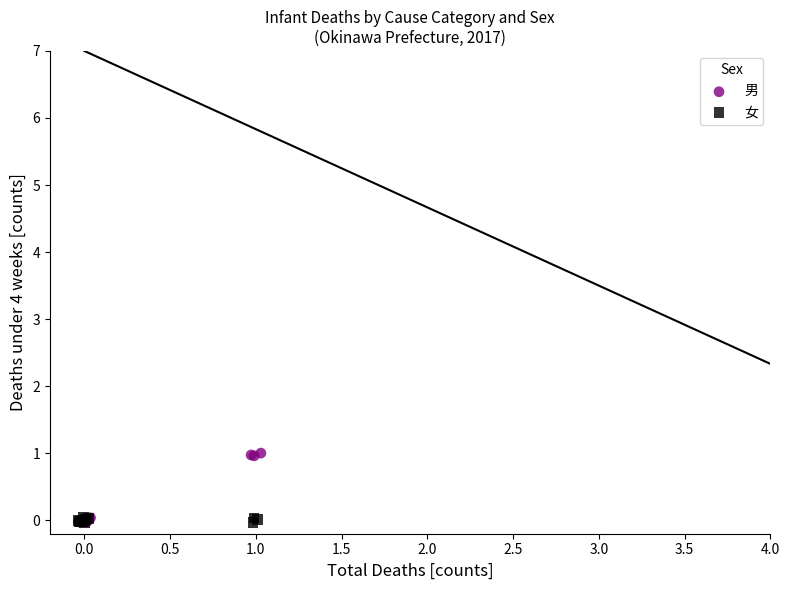

Which series reaches the maximum Y coordinate?

男